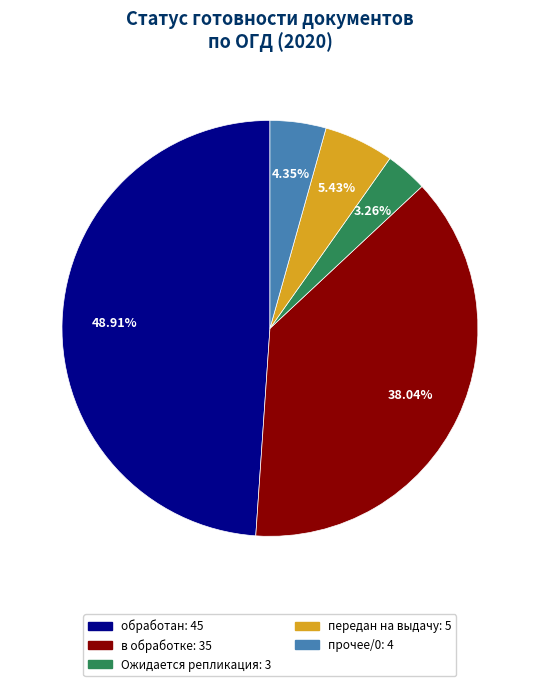

Is there any slice that represents more than half of the pie?

No